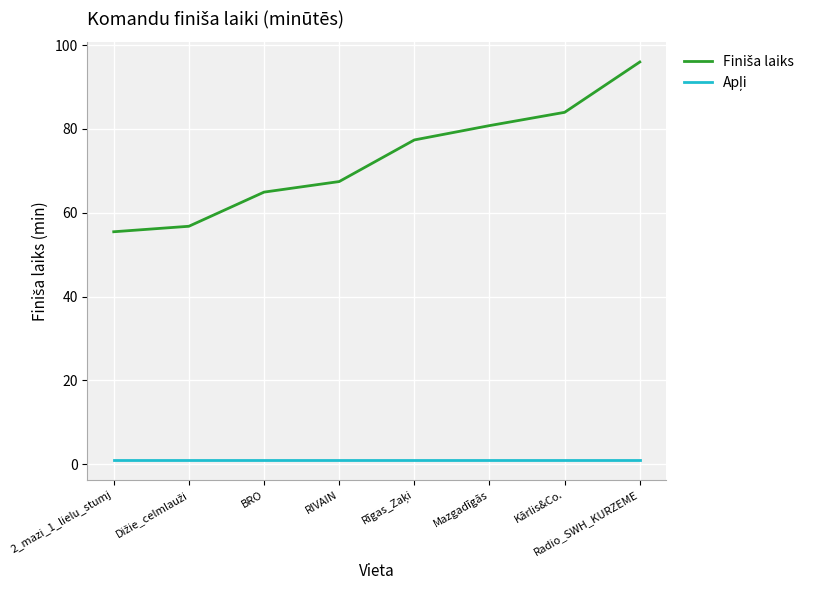

At which category is the sum across all series the highest?

Radio_SWH_KURZEME